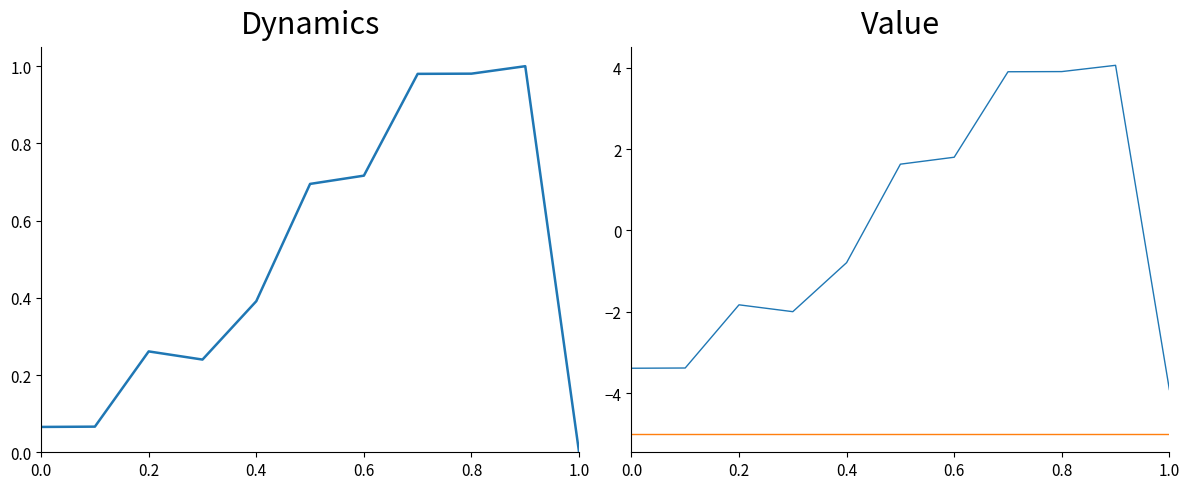

The DME series shows -3.4 at 0.0. True or false?

True